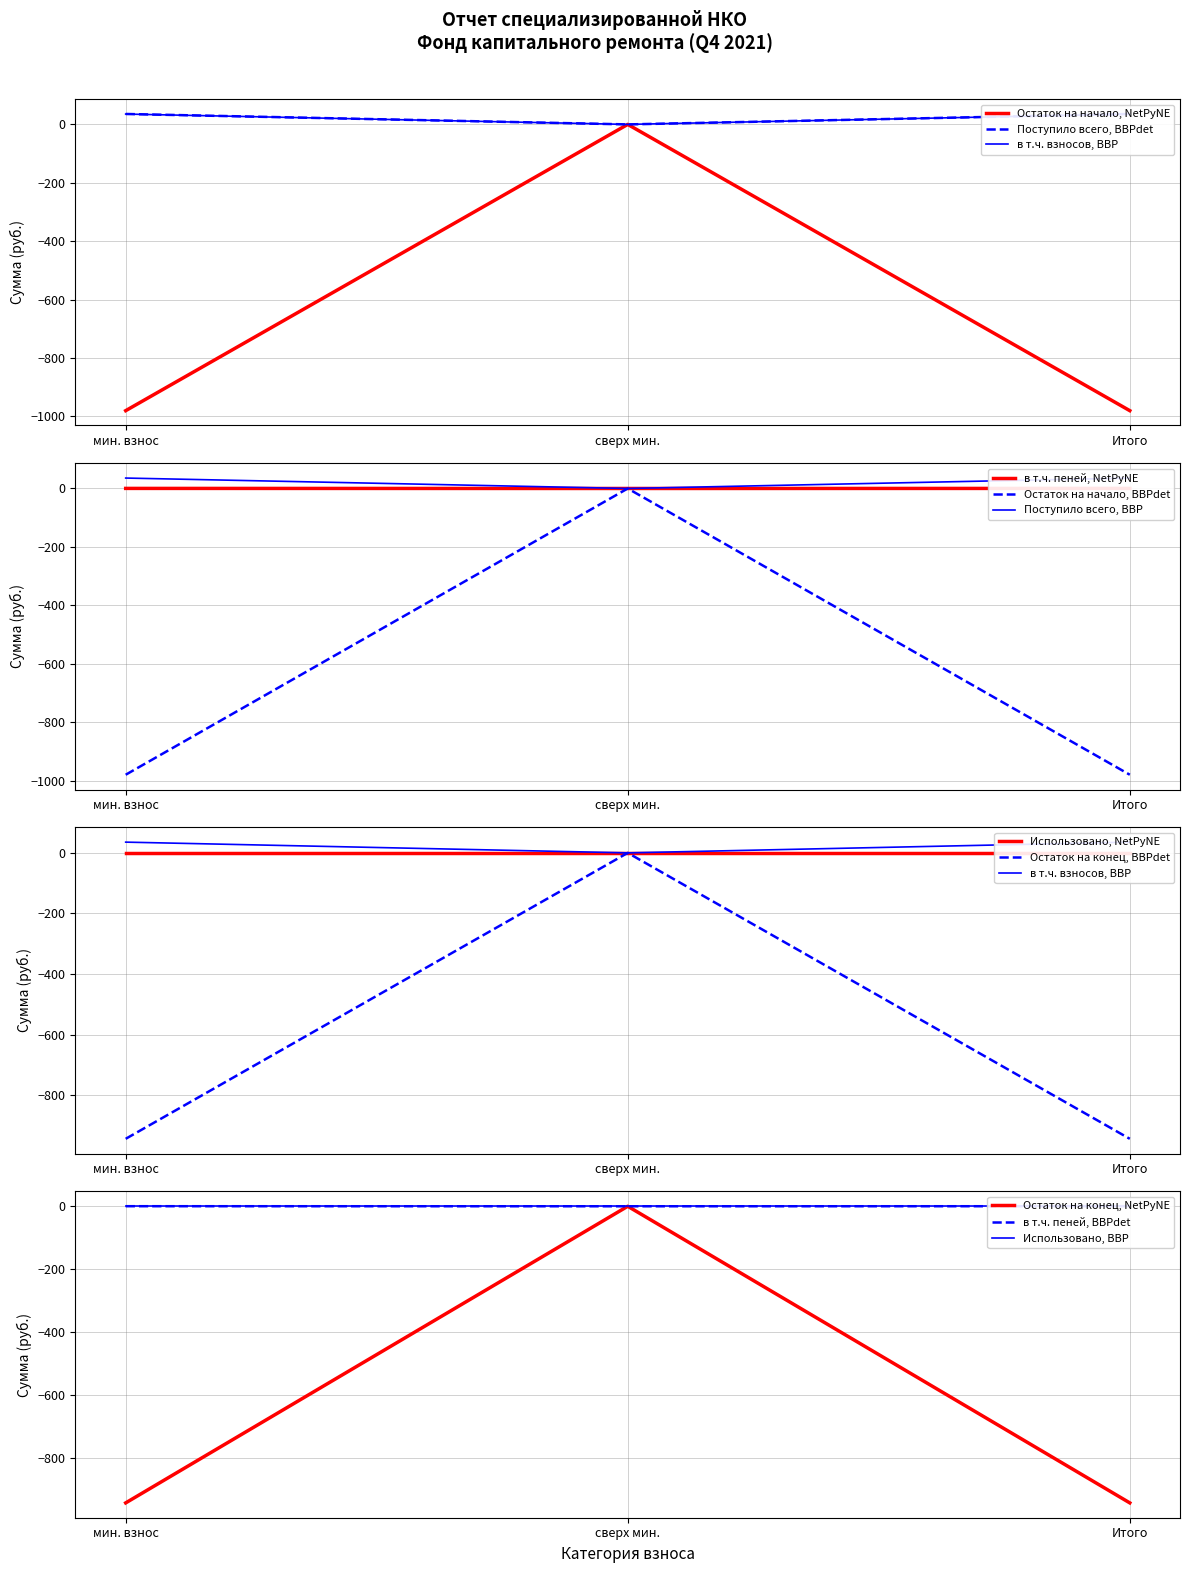

What is the approximate value of Остаток на начало, NetPyNE at Итого?

-980.0